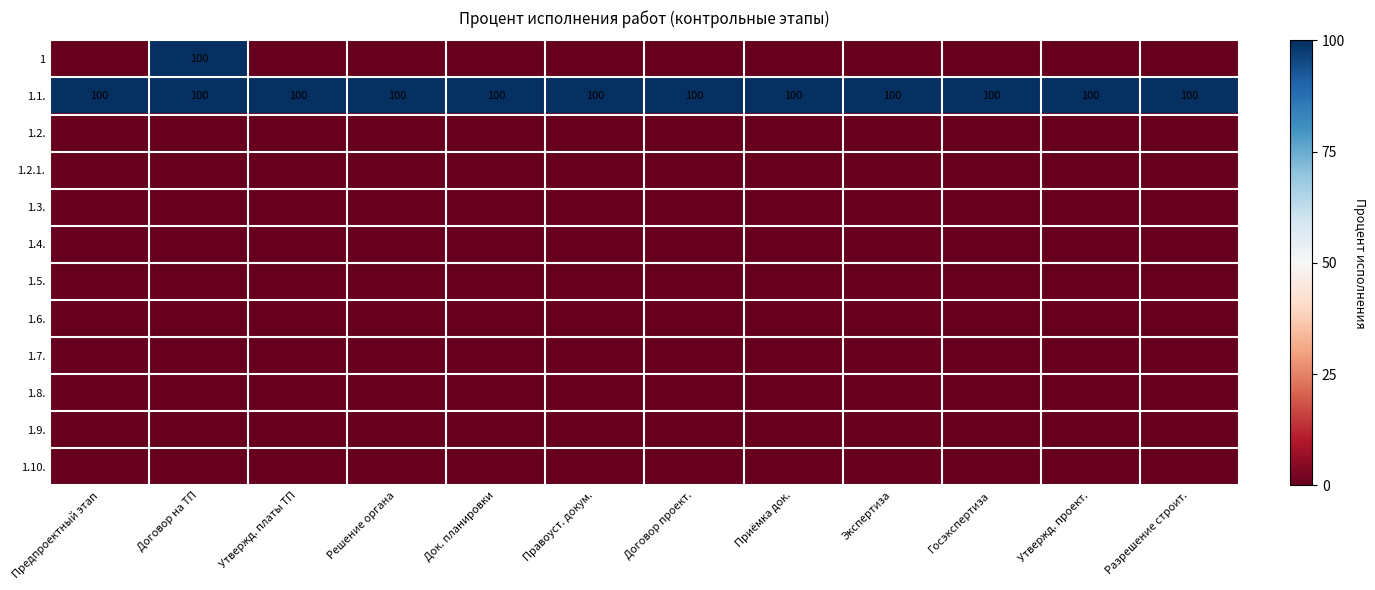

At which category is the sum across all series the highest?

Договор на ТП